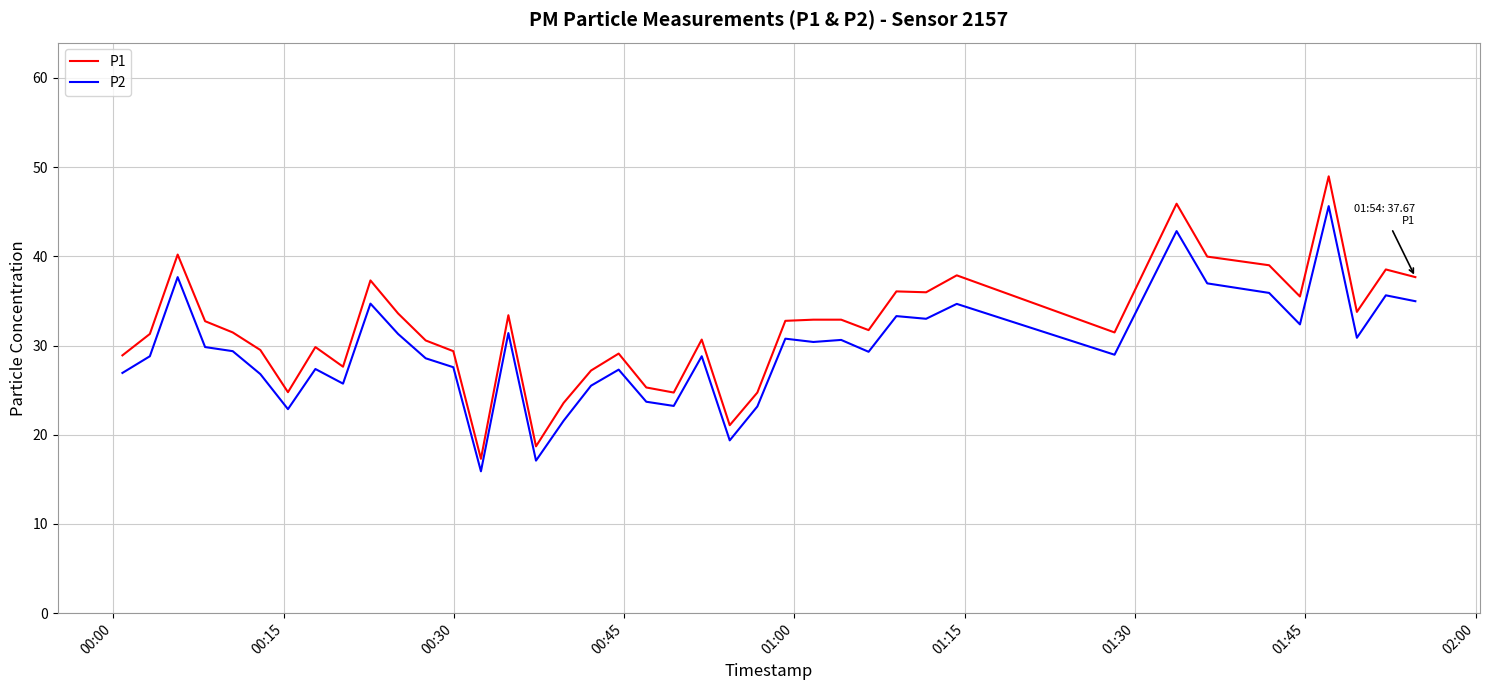

What is the difference between the maximum and second lowest values in the P1 series?

30.3